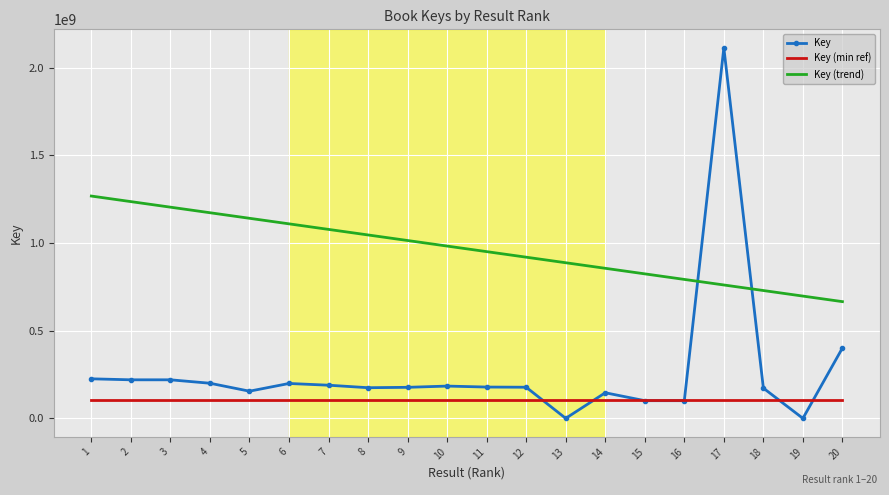

True or false: Key (min ref) and Key (trend) intersect in this chart.

False